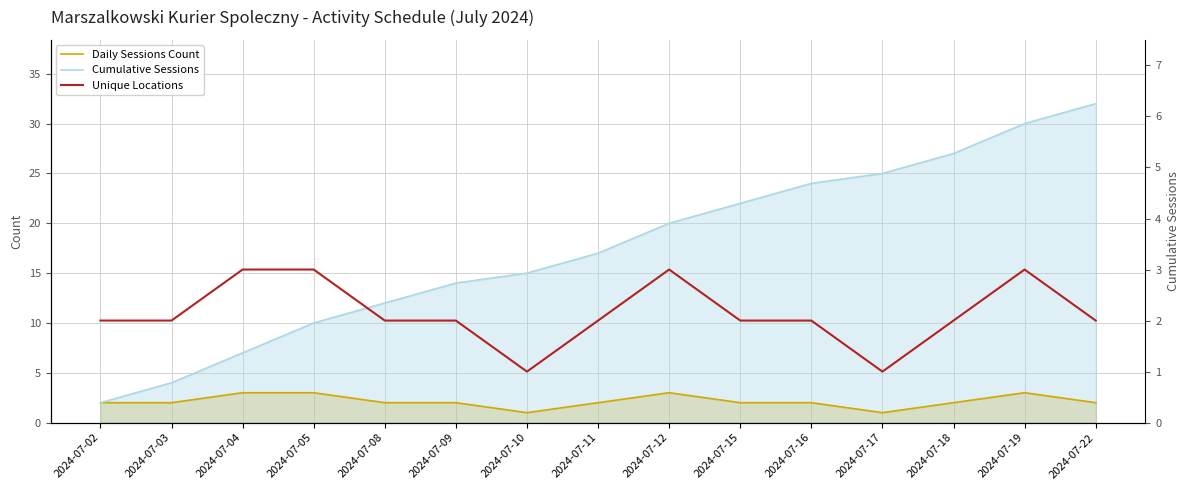

Which series has the largest total across all categories?

Cumulative Sessions